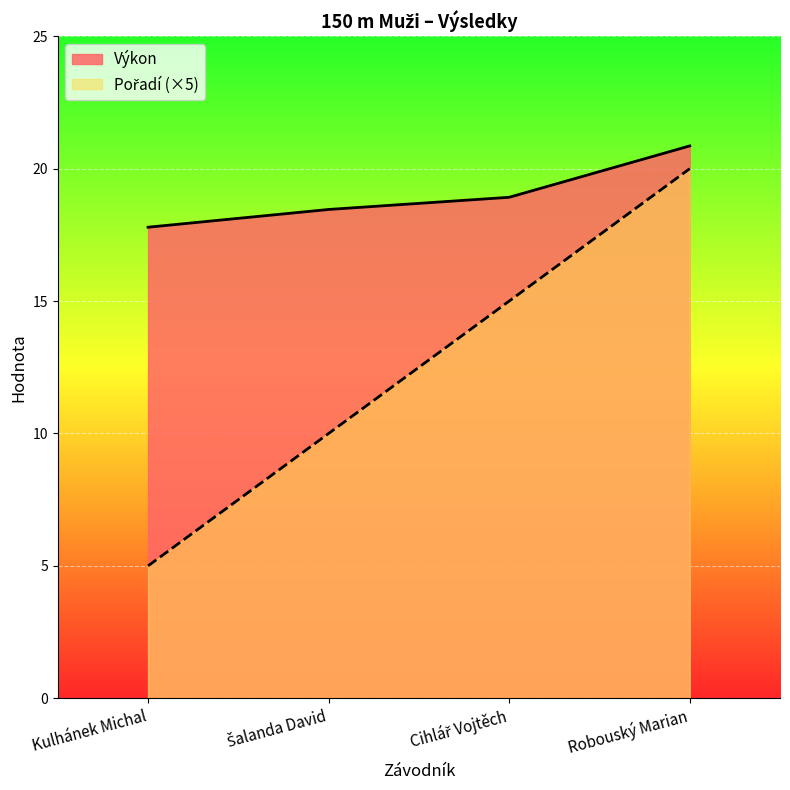

What is the value of the Pořadí point at the 1st from the left?

5.0